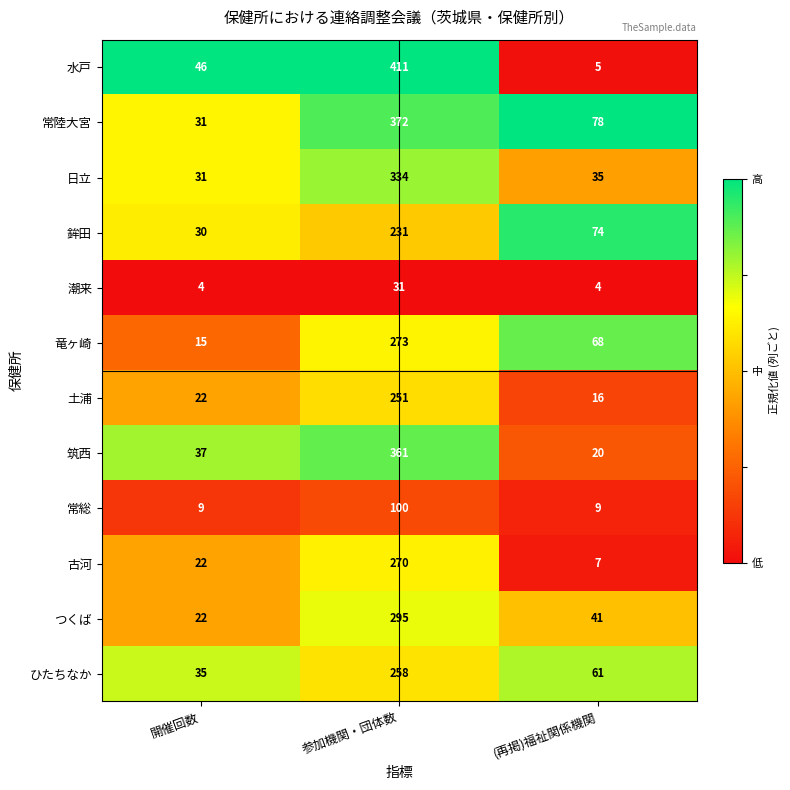

What is the spread (max minus min) of values at 参加機関・団体数?

380